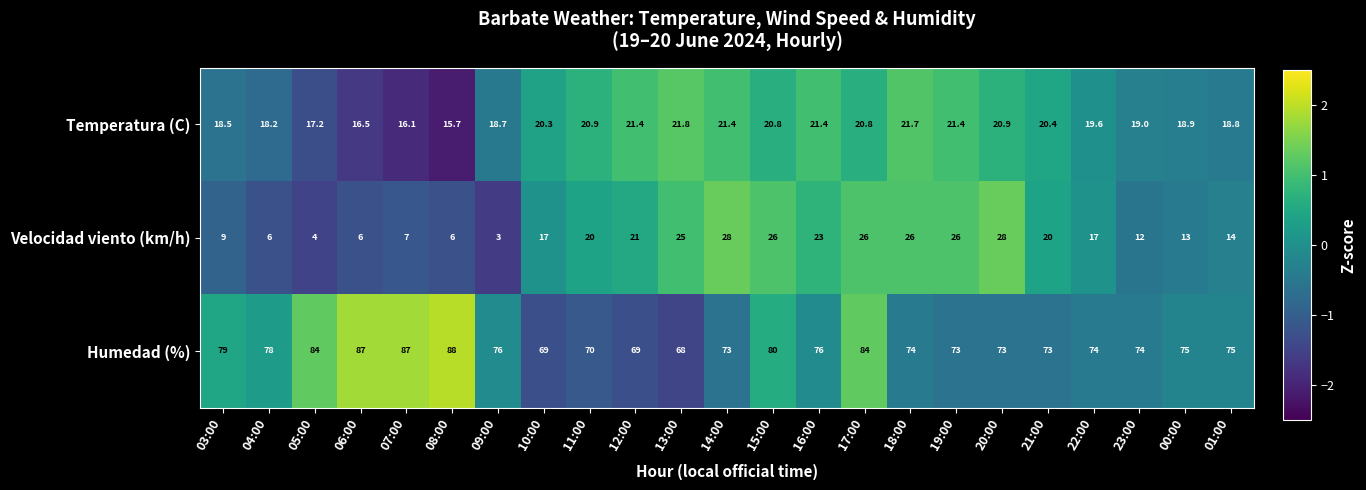

What is the spread (max minus min) of values at 16:00?

54.6